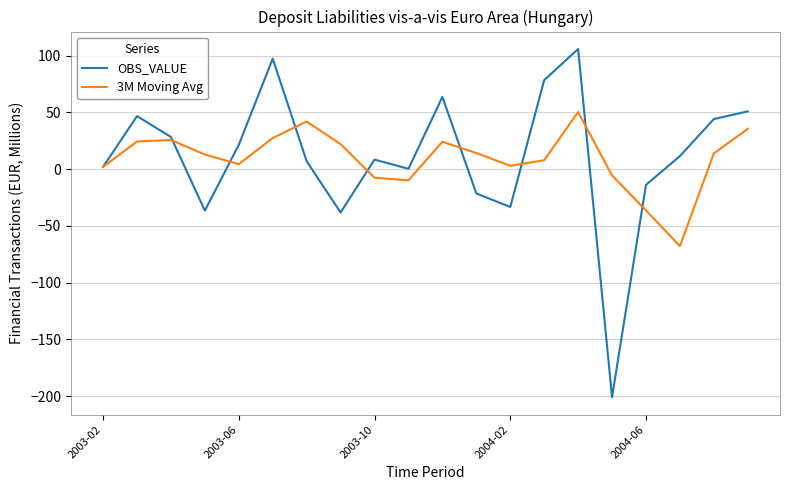

What is the minimum value for 3M Moving Avg?

-67.9